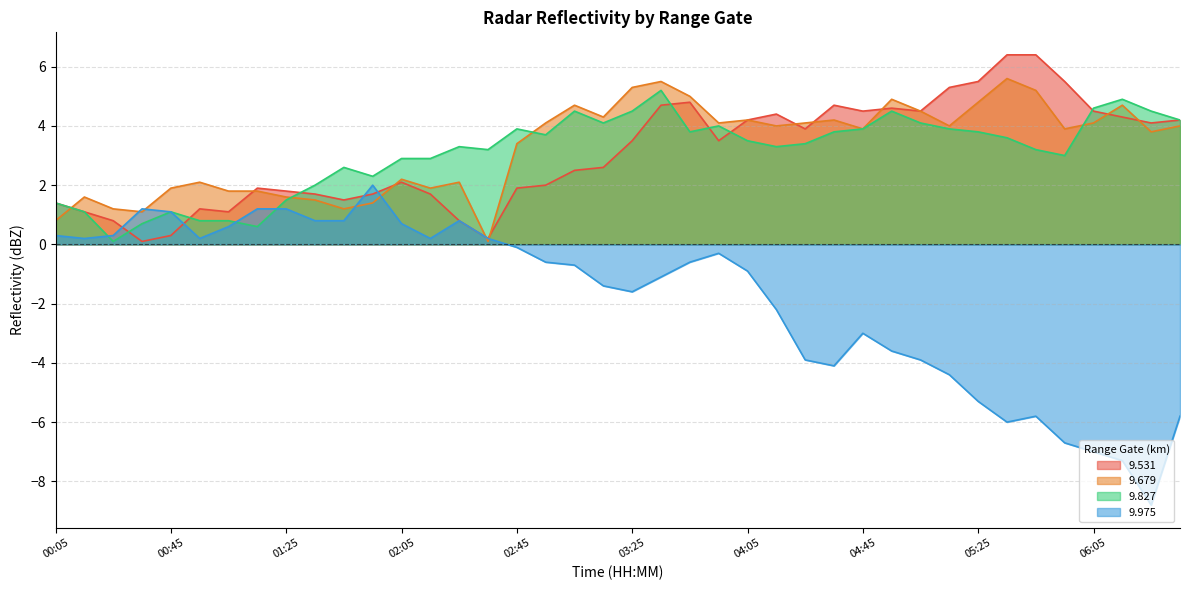

At how many categories does at least one series exceed -1?

40